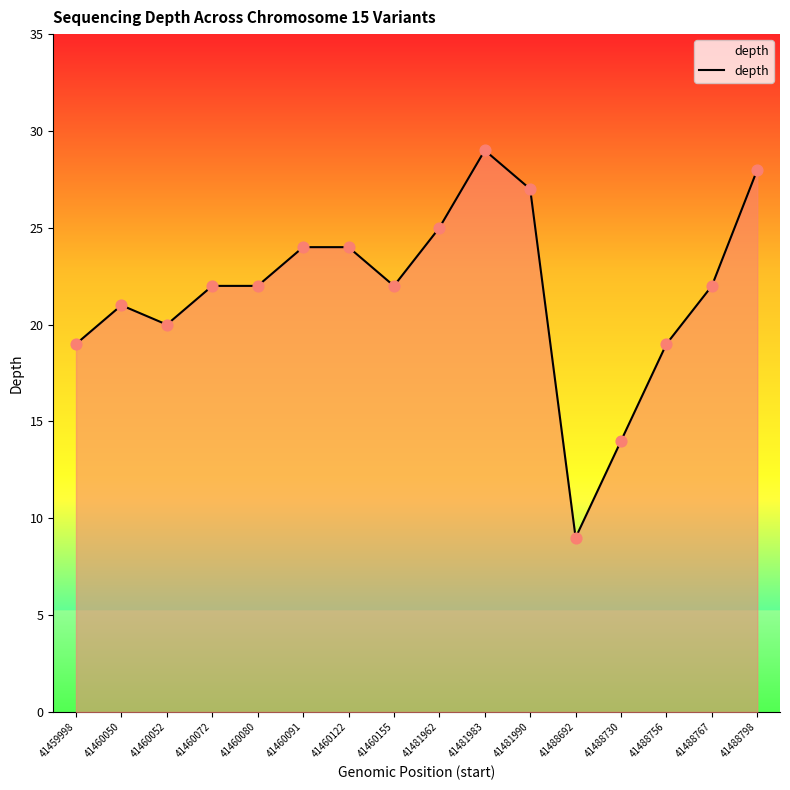

Approximately how many times larger is the value at 41488798 compared to 41488692?

3.1